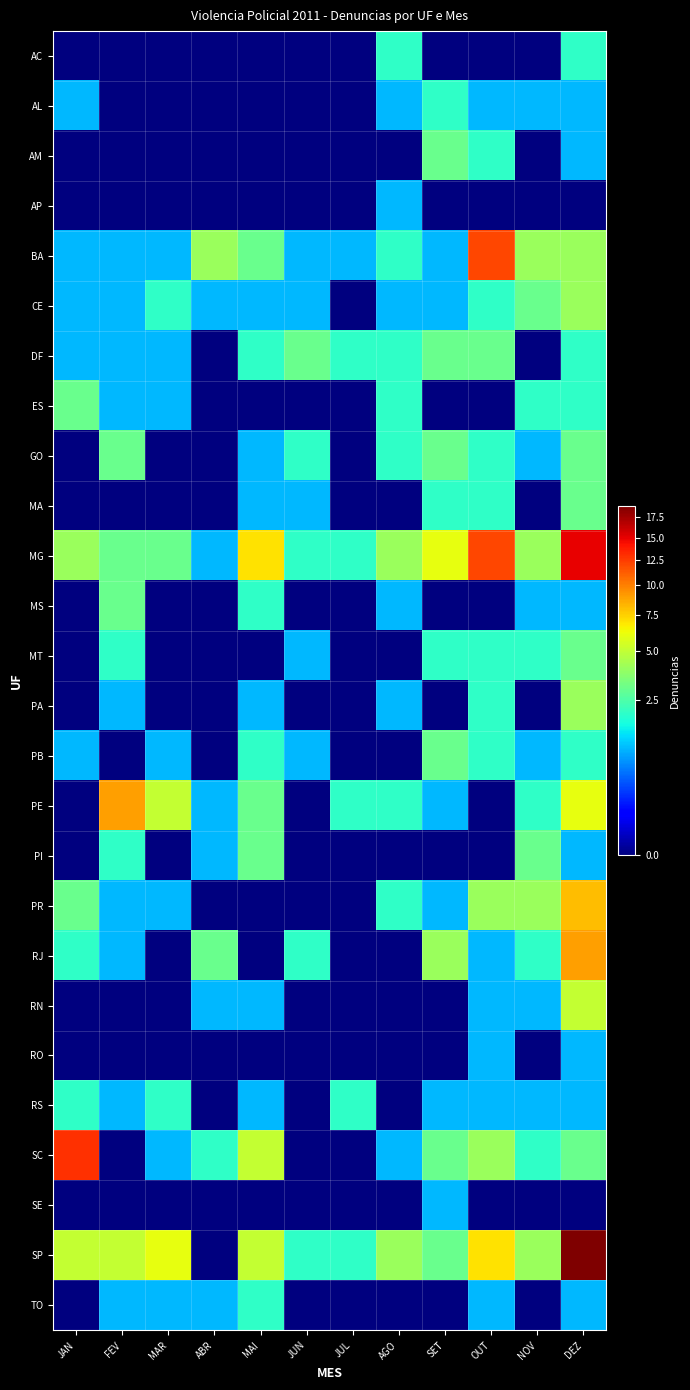

Reading left to right, list all the values displayed in this chart.

AC: JAN=0	FEV=0	MAR=0	ABR=0	MAI=0	JUN=0	JUL=0	AGO=2	SET=0	OUT=0	NOV=0	DEZ=2
AL: JAN=1	FEV=0	MAR=0	ABR=0	MAI=0	JUN=0	JUL=0	AGO=1	SET=2	OUT=1	NOV=1	DEZ=1
AM: JAN=0	FEV=0	MAR=0	ABR=0	MAI=0	JUN=0	JUL=0	AGO=0	SET=3	OUT=2	NOV=0	DEZ=1
AP: JAN=0	FEV=0	MAR=0	ABR=0	MAI=0	JUN=0	JUL=0	AGO=1	SET=0	OUT=0	NOV=0	DEZ=0
BA: JAN=1	FEV=1	MAR=1	ABR=4	MAI=3	JUN=1	JUL=1	AGO=2	SET=1	OUT=12	NOV=4	DEZ=4
CE: JAN=1	FEV=1	MAR=2	ABR=1	MAI=1	JUN=1	JUL=0	AGO=1	SET=1	OUT=2	NOV=3	DEZ=4
DF: JAN=1	FEV=1	MAR=1	ABR=0	MAI=2	JUN=3	JUL=2	AGO=2	SET=3	OUT=3	NOV=0	DEZ=2
ES: JAN=3	FEV=1	MAR=1	ABR=0	MAI=0	JUN=0	JUL=0	AGO=2	SET=0	OUT=0	NOV=2	DEZ=2
GO: JAN=0	FEV=3	MAR=0	ABR=0	MAI=1	JUN=2	JUL=0	AGO=2	SET=3	OUT=2	NOV=1	DEZ=3
MA: JAN=0	FEV=0	MAR=0	ABR=0	MAI=1	JUN=1	JUL=0	AGO=0	SET=2	OUT=2	NOV=0	DEZ=3
MG: JAN=4	FEV=3	MAR=3	ABR=1	MAI=7	JUN=2	JUL=2	AGO=4	SET=6	OUT=12	NOV=4	DEZ=15
MS: JAN=0	FEV=3	MAR=0	ABR=0	MAI=2	JUN=0	JUL=0	AGO=1	SET=0	OUT=0	NOV=1	DEZ=1
MT: JAN=0	FEV=2	MAR=0	ABR=0	MAI=0	JUN=1	JUL=0	AGO=0	SET=2	OUT=2	NOV=2	DEZ=3
PA: JAN=0	FEV=1	MAR=0	ABR=0	MAI=1	JUN=0	JUL=0	AGO=1	SET=0	OUT=2	NOV=0	DEZ=4
PB: JAN=1	FEV=0	MAR=1	ABR=0	MAI=2	JUN=1	JUL=0	AGO=0	SET=3	OUT=2	NOV=1	DEZ=2
PE: JAN=0	FEV=9	MAR=5	ABR=1	MAI=3	JUN=0	JUL=2	AGO=2	SET=1	OUT=0	NOV=2	DEZ=6
PI: JAN=0	FEV=2	MAR=0	ABR=1	MAI=3	JUN=0	JUL=0	AGO=0	SET=0	OUT=0	NOV=3	DEZ=1
PR: JAN=3	FEV=1	MAR=1	ABR=0	MAI=0	JUN=0	JUL=0	AGO=2	SET=1	OUT=4	NOV=4	DEZ=8
RJ: JAN=2	FEV=1	MAR=0	ABR=3	MAI=0	JUN=2	JUL=0	AGO=0	SET=4	OUT=1	NOV=2	DEZ=9
RN: JAN=0	FEV=0	MAR=0	ABR=1	MAI=1	JUN=0	JUL=0	AGO=0	SET=0	OUT=1	NOV=1	DEZ=5
RO: JAN=0	FEV=0	MAR=0	ABR=0	MAI=0	JUN=0	JUL=0	AGO=0	SET=0	OUT=1	NOV=0	DEZ=1
RS: JAN=2	FEV=1	MAR=2	ABR=0	MAI=1	JUN=0	JUL=2	AGO=0	SET=1	OUT=1	NOV=1	DEZ=1
SC: JAN=13	FEV=0	MAR=1	ABR=2	MAI=5	JUN=0	JUL=0	AGO=1	SET=3	OUT=4	NOV=2	DEZ=3
SE: JAN=0	FEV=0	MAR=0	ABR=0	MAI=0	JUN=0	JUL=0	AGO=0	SET=1	OUT=0	NOV=0	DEZ=0
SP: JAN=5	FEV=5	MAR=6	ABR=0	MAI=5	JUN=2	JUL=2	AGO=4	SET=3	OUT=7	NOV=4	DEZ=19
TO: JAN=0	FEV=1	MAR=1	ABR=1	MAI=2	JUN=0	JUL=0	AGO=0	SET=0	OUT=1	NOV=0	DEZ=1